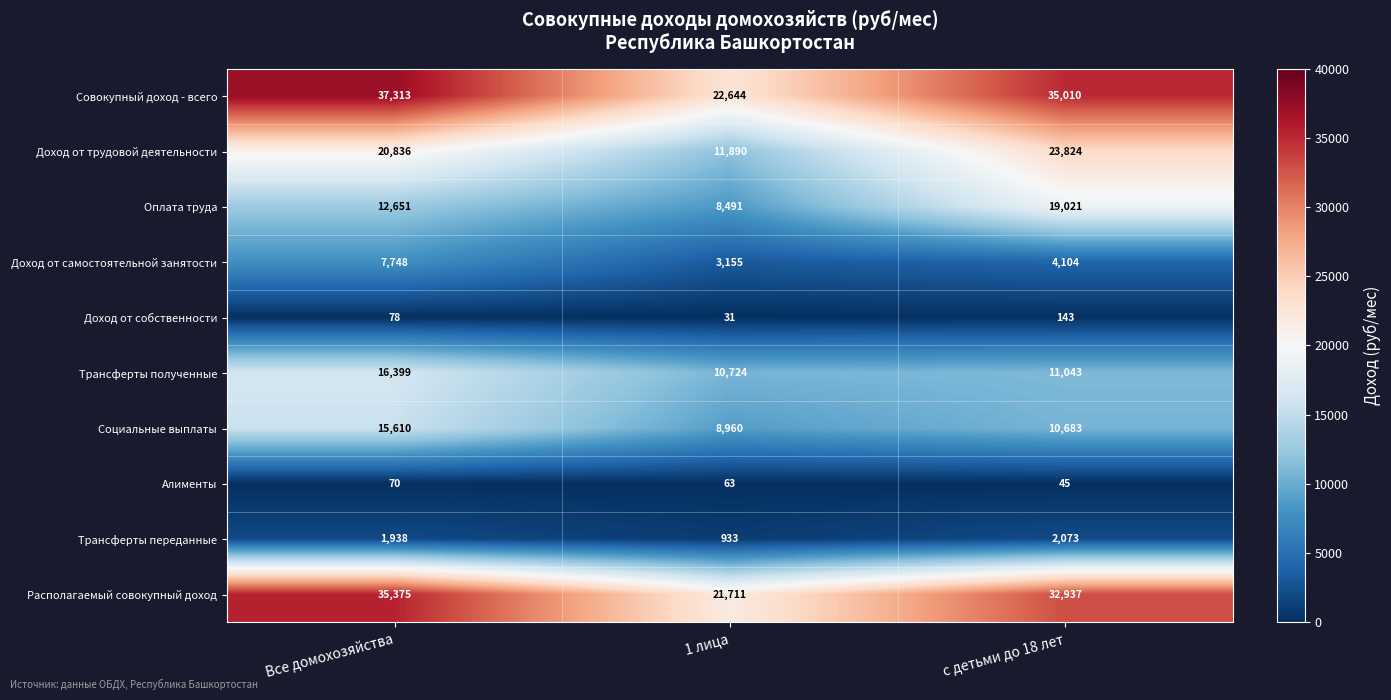

Rank the series by their maximum value, from lowest to highest.

Алименты, Доход от собственности, Трансферты переданные, Доход от самостоятельной занятости, Социальные выплаты, Трансферты полученные, Оплата труда, Доход от трудовой деятельности, Располагаемый совокупный доход, Совокупный доход - всего